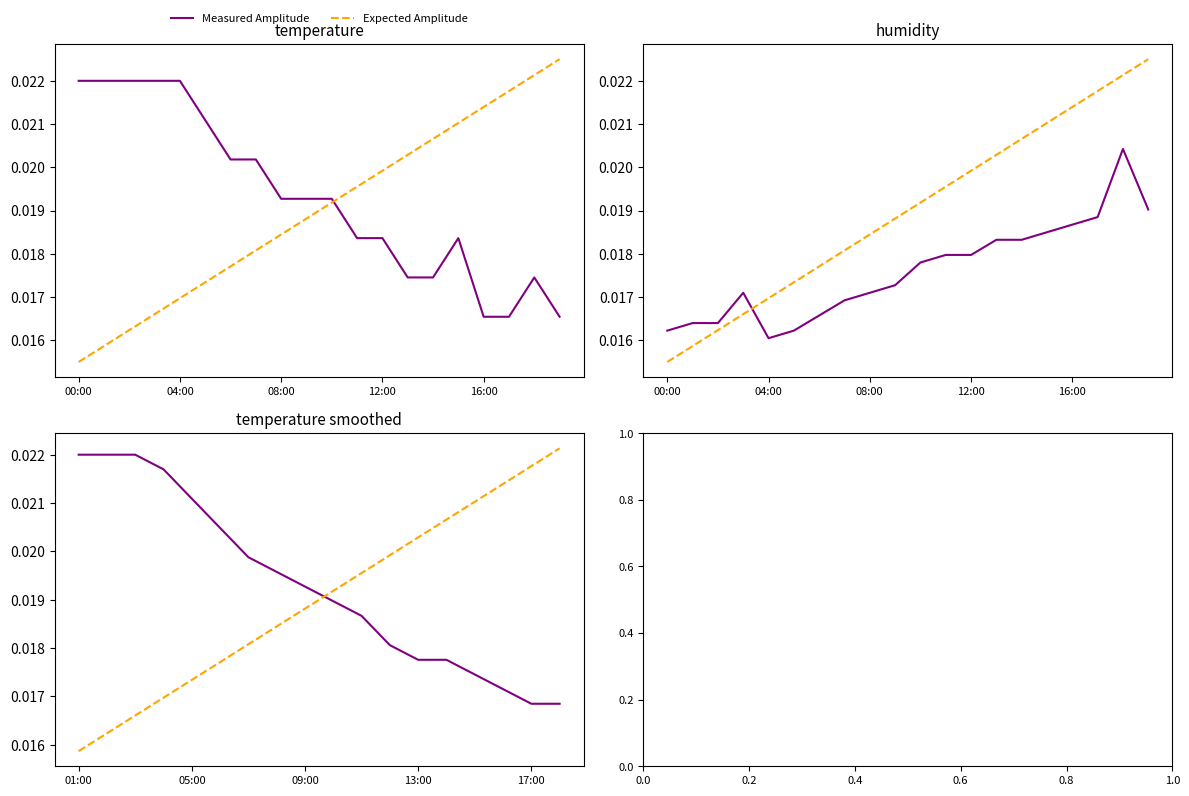

Count the number of data series in this chart.

2